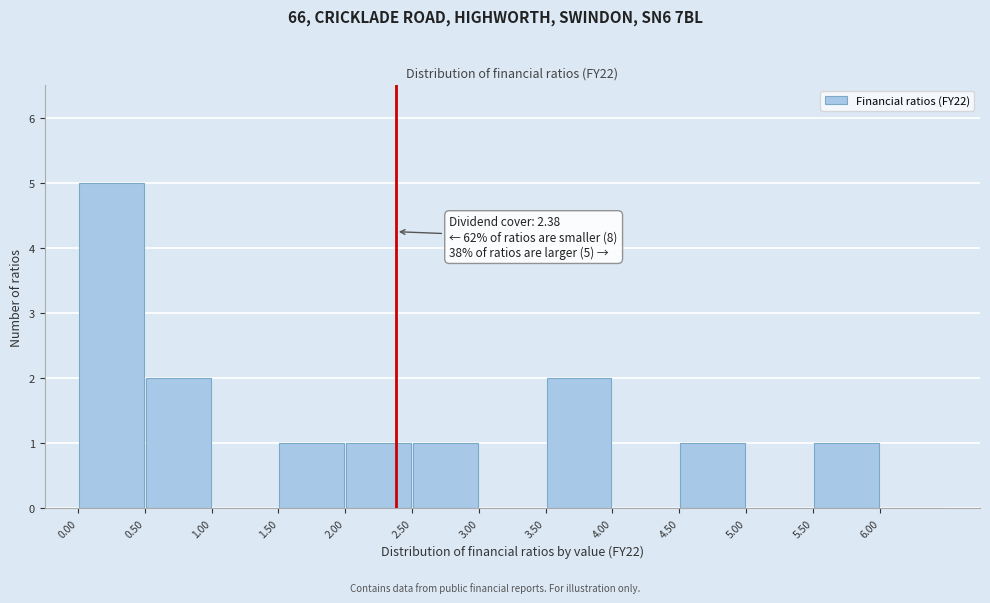

Which range on the x-axis has the tallest bar?

0.0 to 0.5